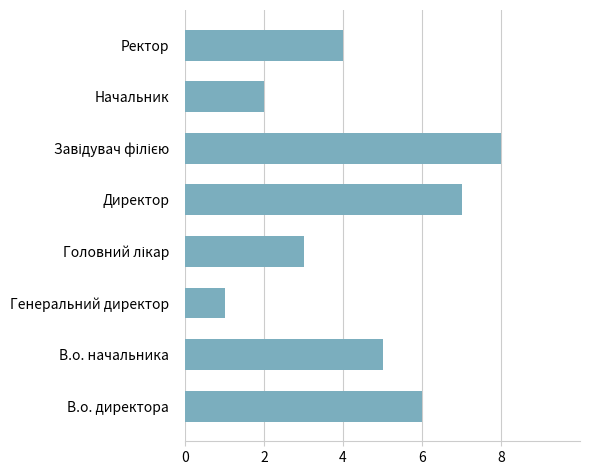

Between Ректор and Начальник, which is larger?

Ректор